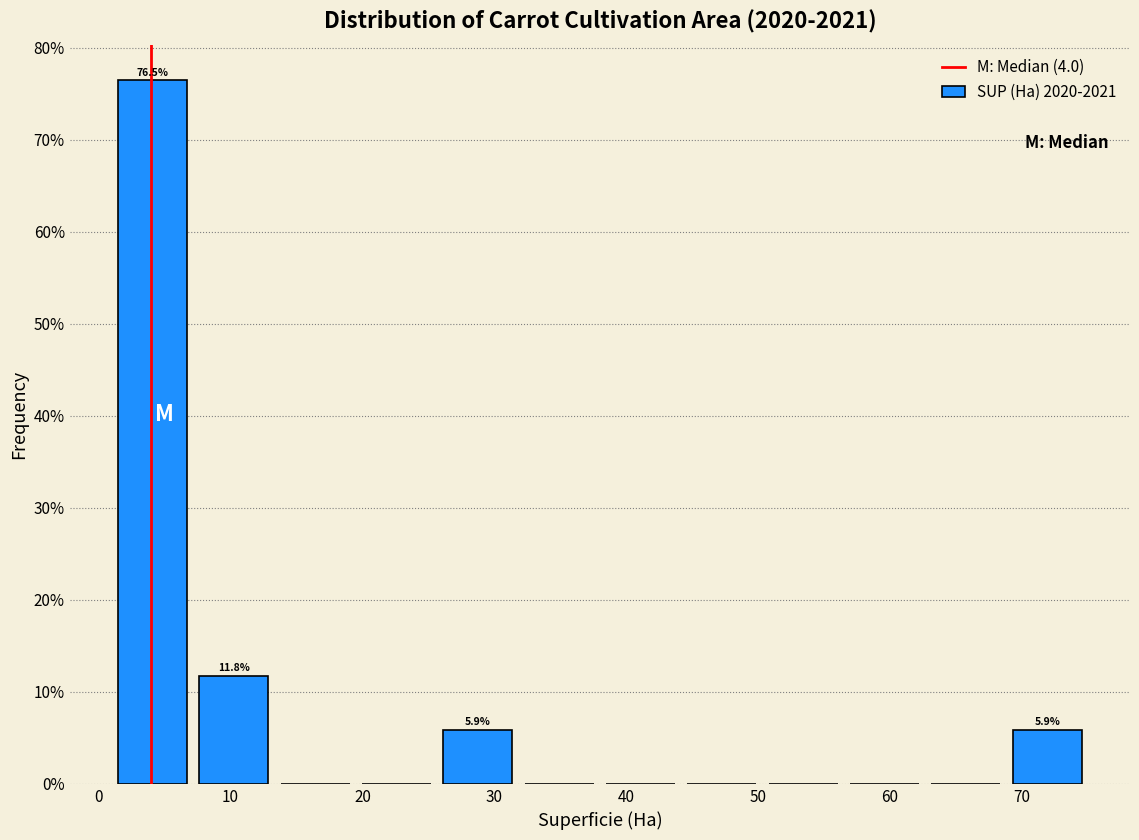

Over which range of the x-axis is the bar tallest?

1 to 7